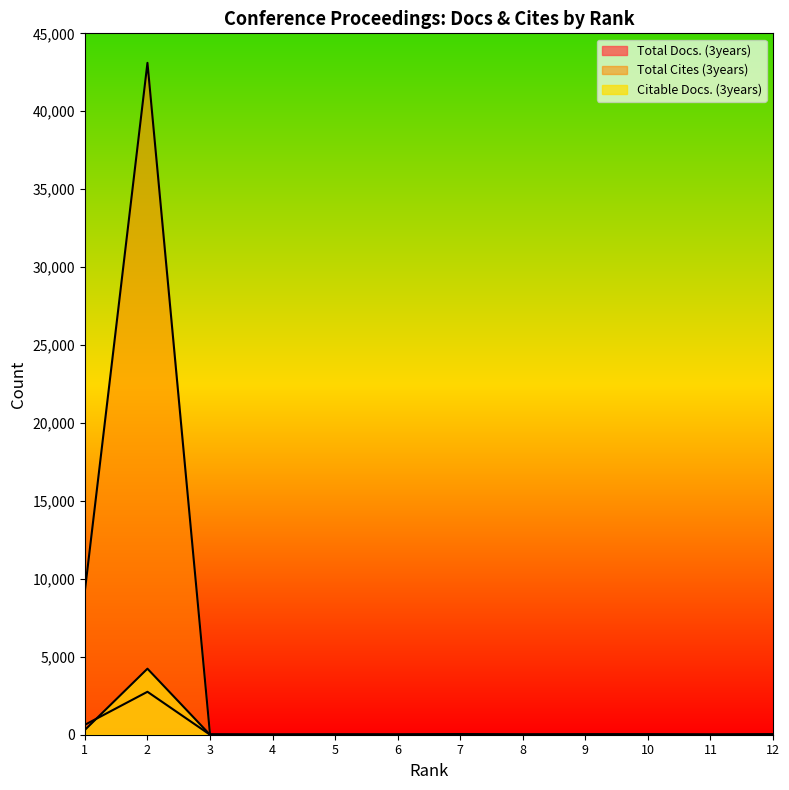

What is the highest value of the Total Docs. (3years) series?

2755